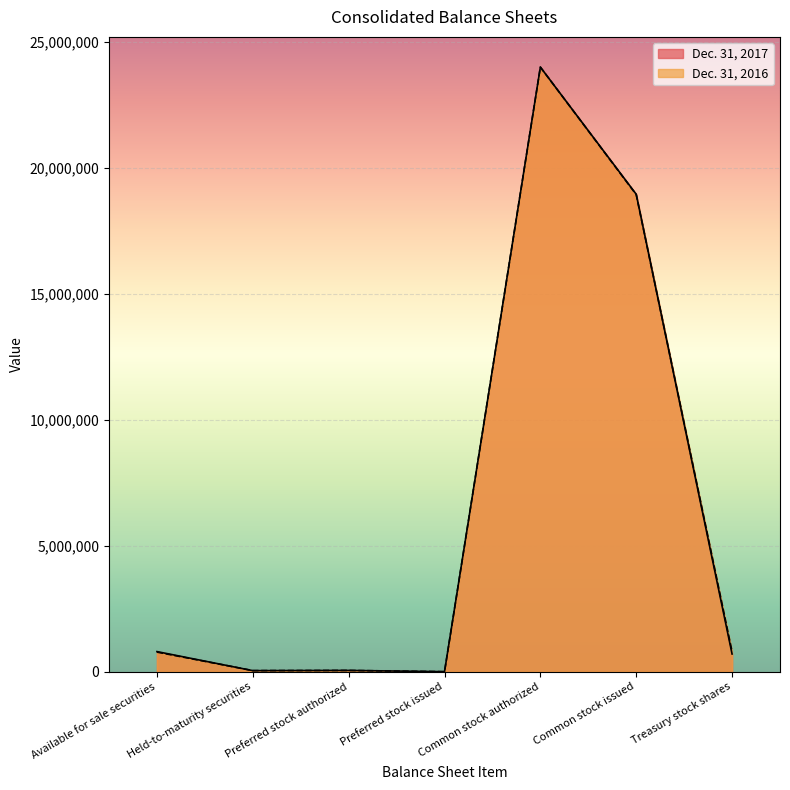

What is the average value of the Dec. 31, 2016 series?

6372156